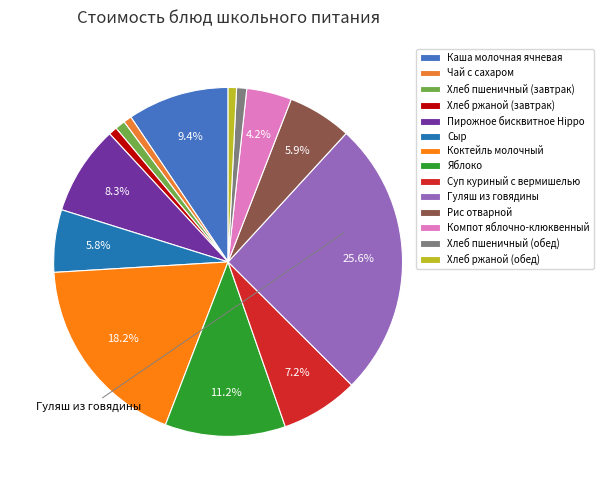

To the nearest percent, what is the average slice percentage?

7%